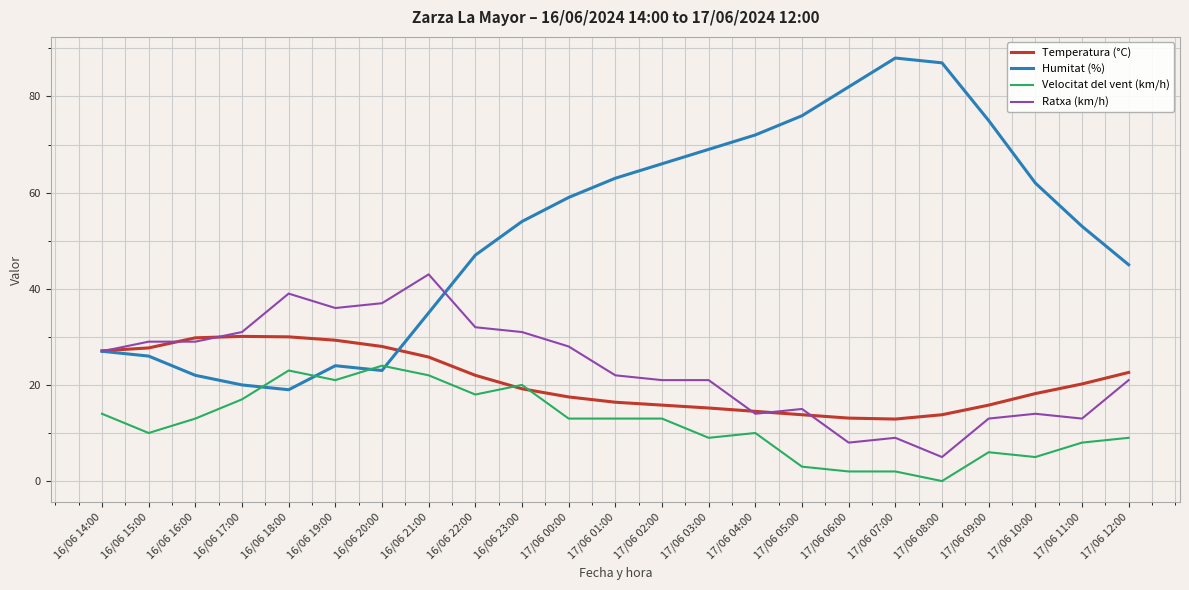

True or false: Ratxa (km/h) has a value of 19.9 at 17/06 05:00.

False